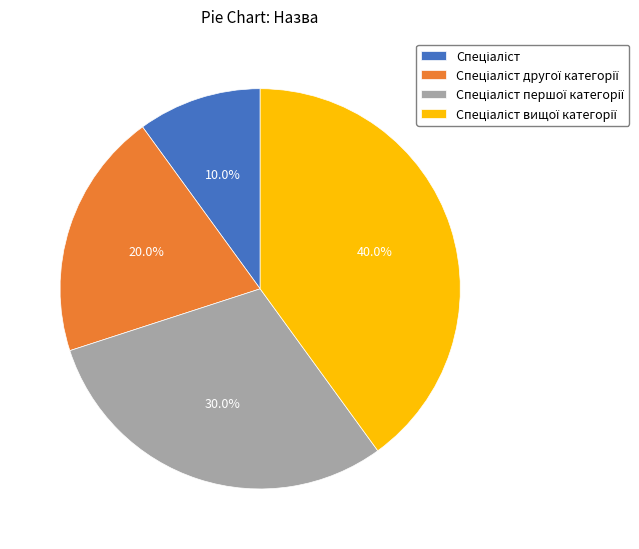

Does any single category account for the majority?

No